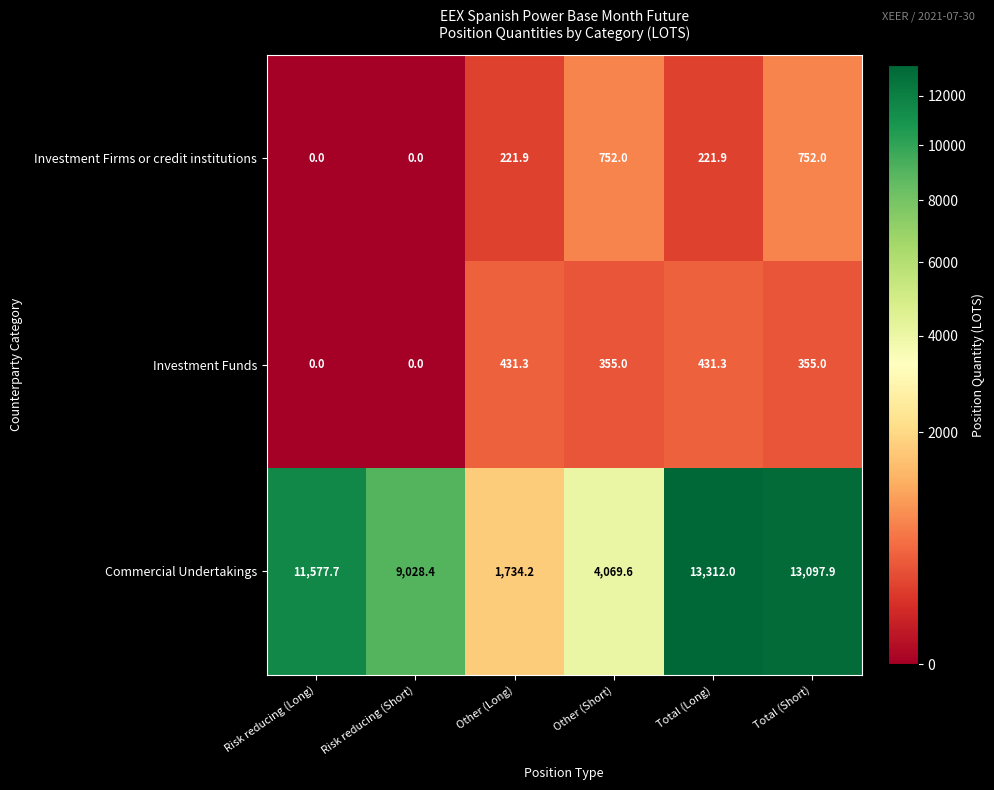

How many data points in Commercial Undertakings are above 11577?

3